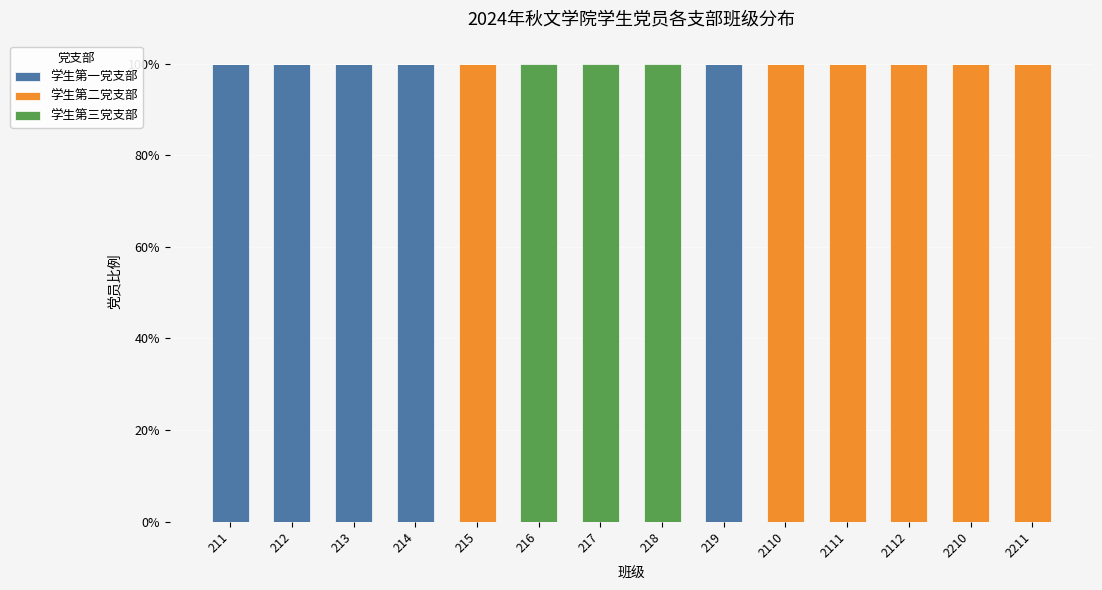

Are the bars horizontal?

No